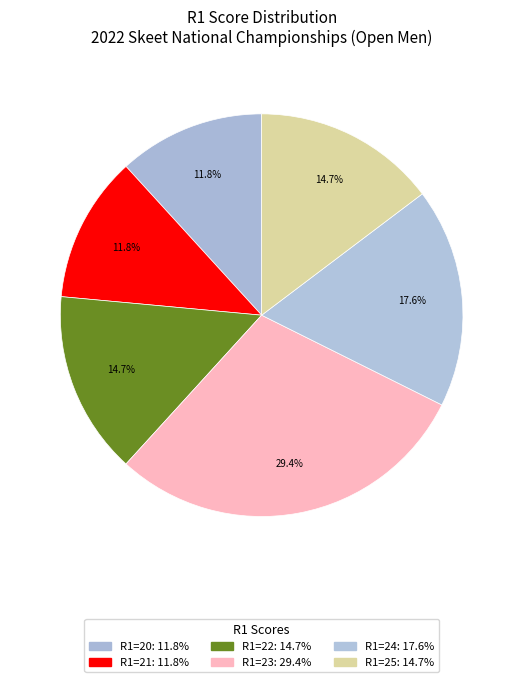

How many slices are in this pie chart?

6